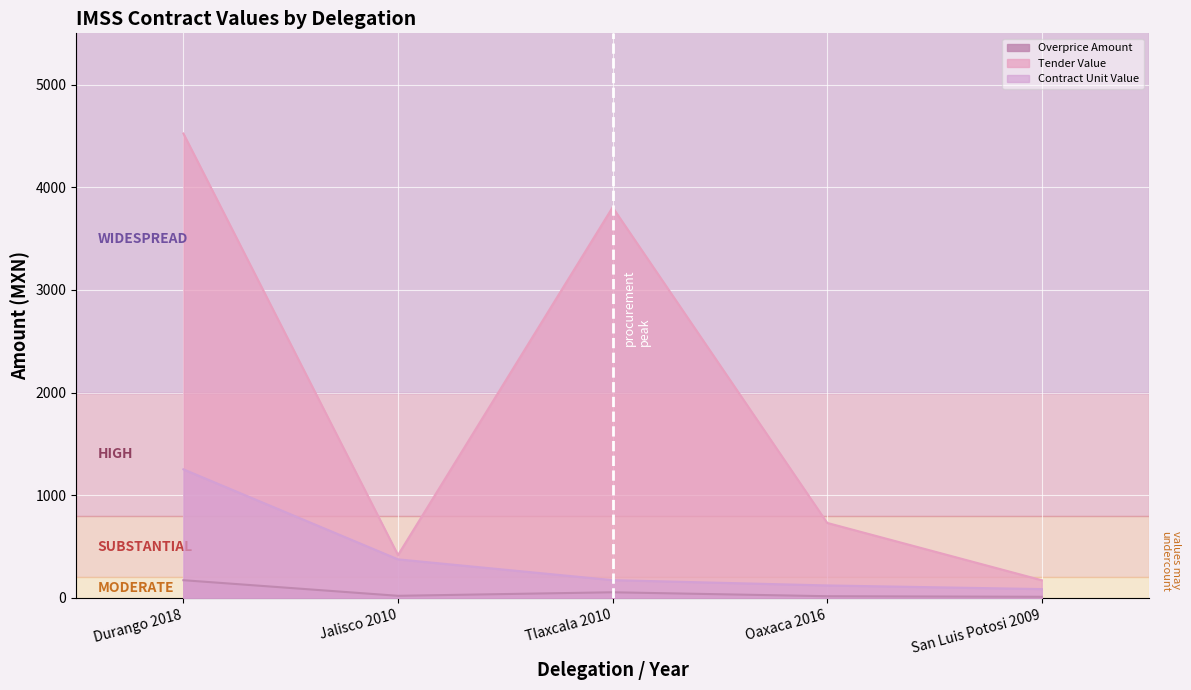

The contracts.items.unit.value.amount series shows 1252.8 at Durango 2018. True or false?

True